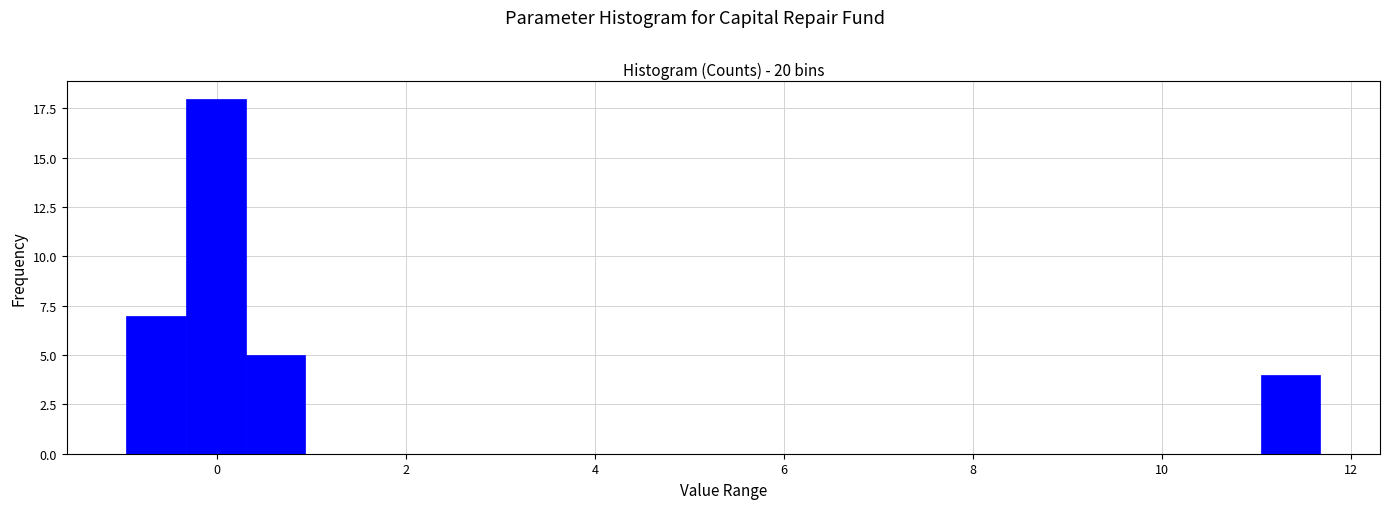

Around what value on the x-axis is the tallest bar? Give the approximate position of its centre, as read against the axis.

0.0